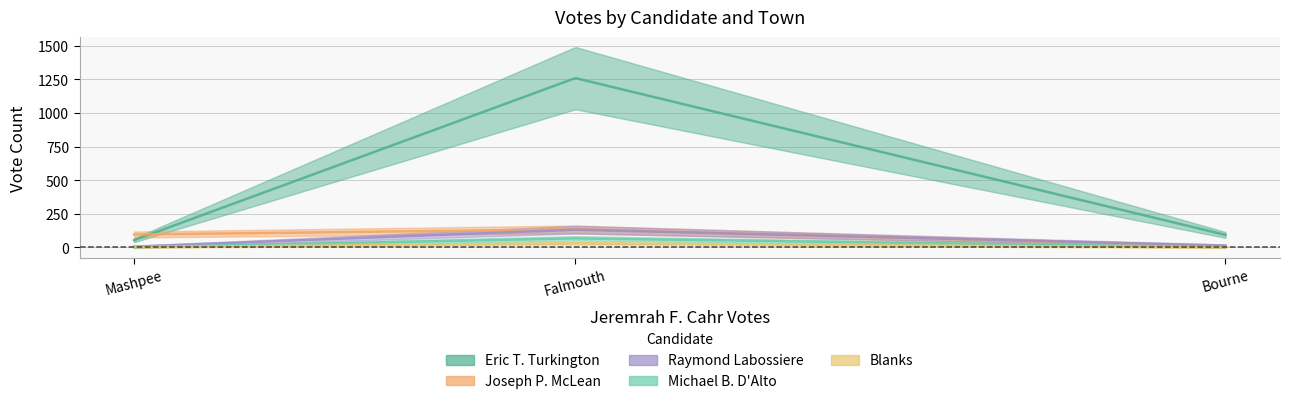

What are all the series names shown in the legend?

Eric T. Turkington, Joseph P. McLean, Raymond Labossiere, Michael B. D'Alto, Blanks